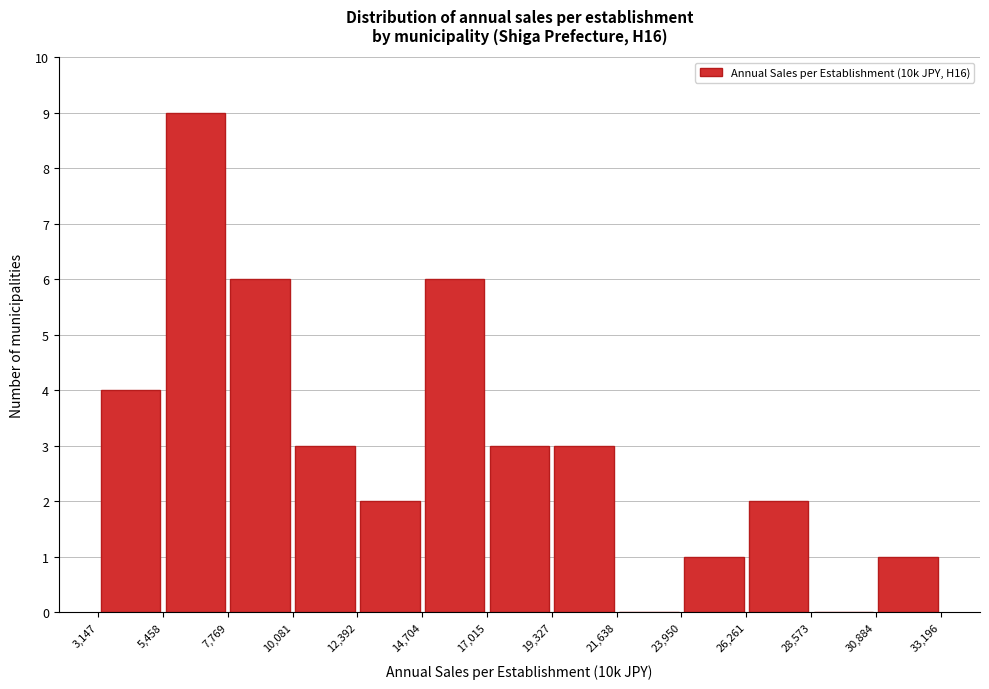

What is the height of the bar covering 26,261 to 28,573 on the x-axis? The values are not printed on the chart, so give them approximately, as read against the axis.

2